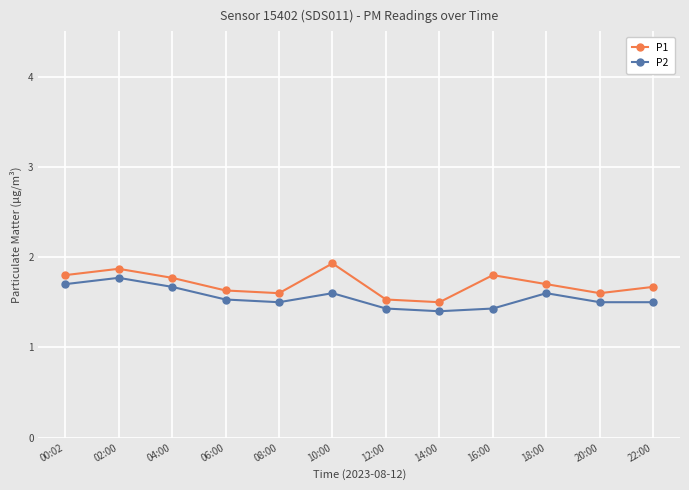

True or false: P1 and P2 intersect in this chart.

False